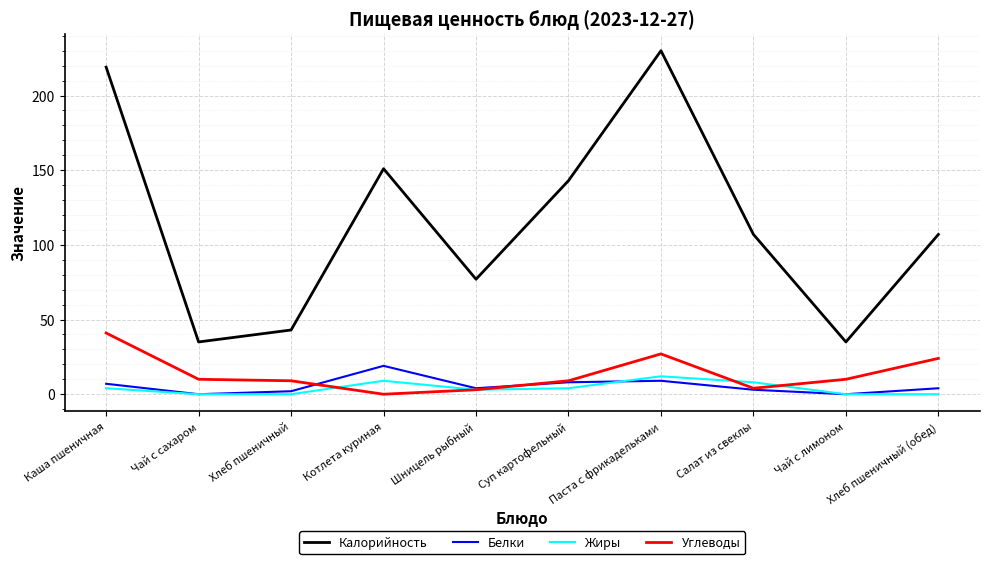

Is the value of Белки at Котлета куриная greater than the value of Жиры at Суп картофельный?

Yes